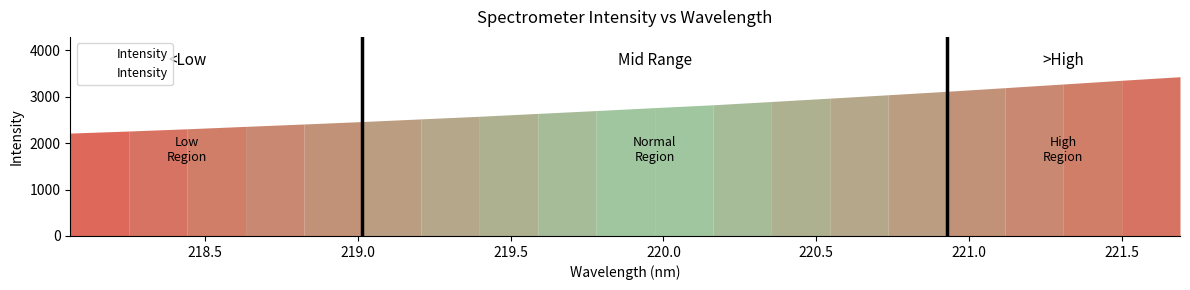

Does the chart display data point markers on the line(s)?

No